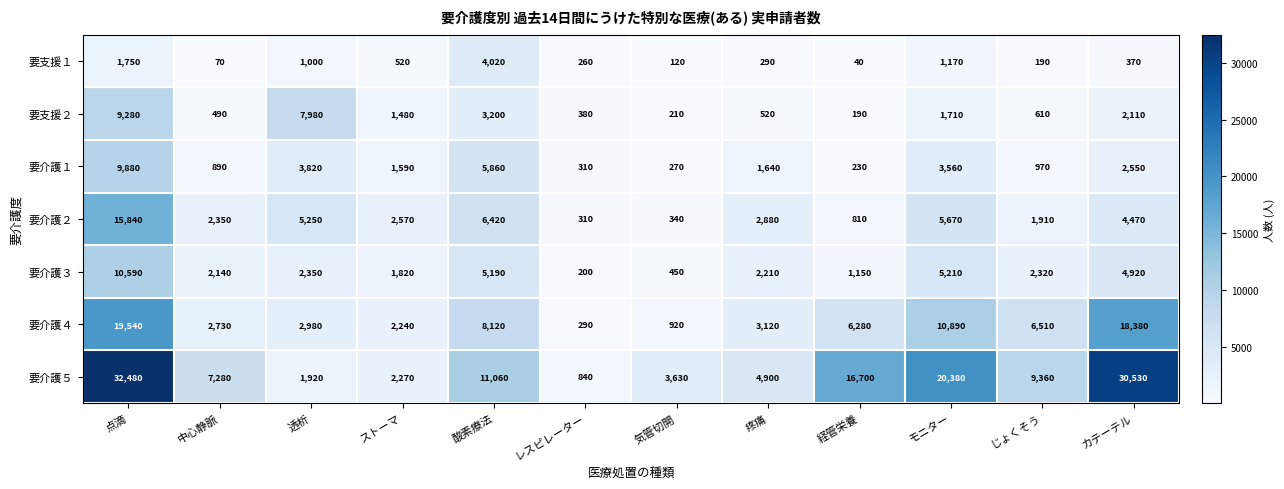

Rank the series at カテーテル from lowest to highest value.

要支援１, 要支援２, 要介護１, 要介護２, 要介護３, 要介護４, 要介護５